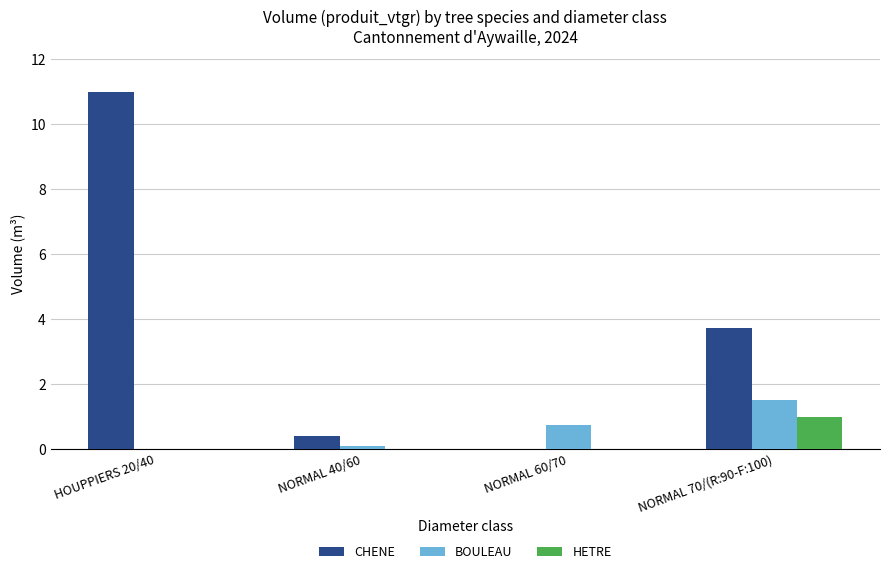

What is the sum of the BOULEAU values at NORMAL 60/70 and HOUPPIERS 20/40?

0.7